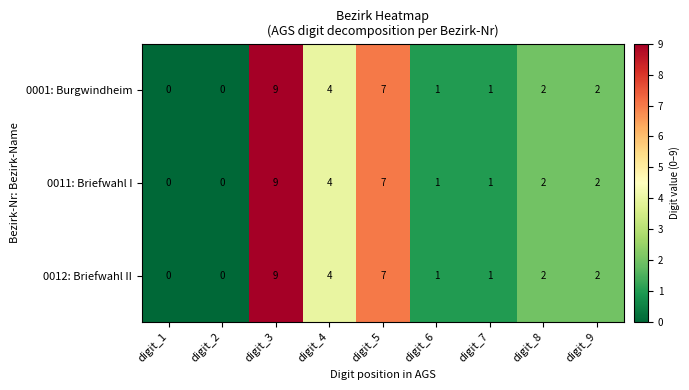

Is the value of 0012: Briefwahl II at digit_4 greater than the value of 0001: Burgwindheim at digit_7?

Yes